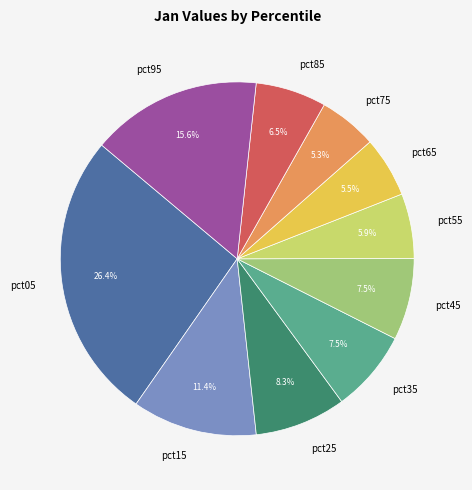

Which has a higher value, pct75 or pct45?

pct45